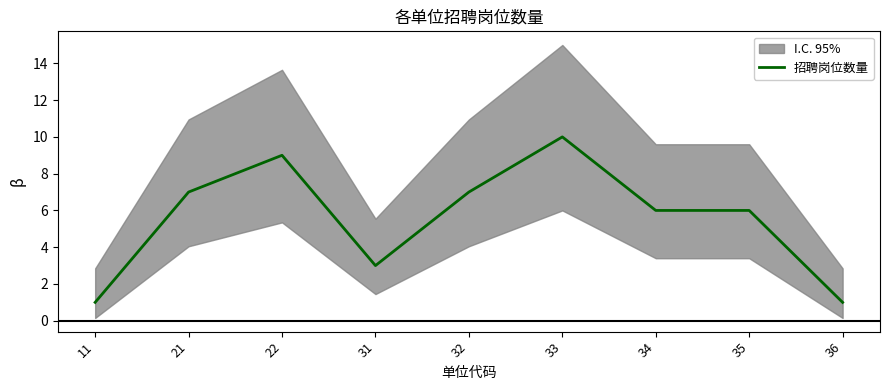

True or false: the data shows 1 at 11.

True